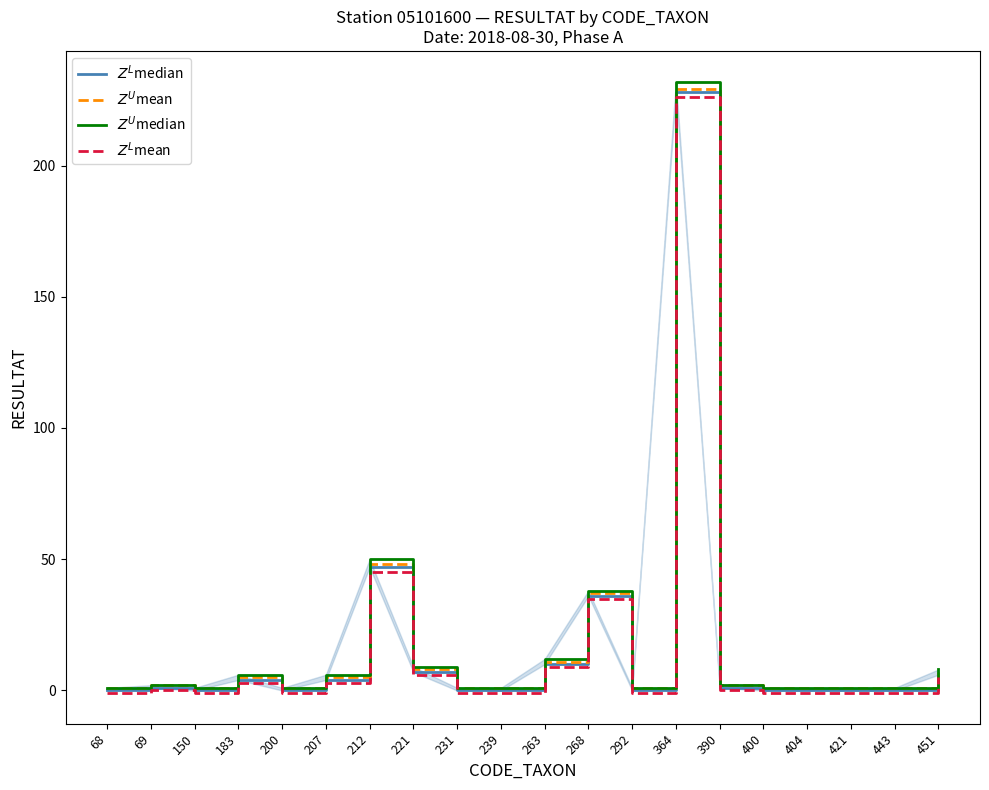

Rank the series at 268 from highest to lowest value.

$Z^U$median, $Z^U$mean, $Z^L$median, $Z^L$mean